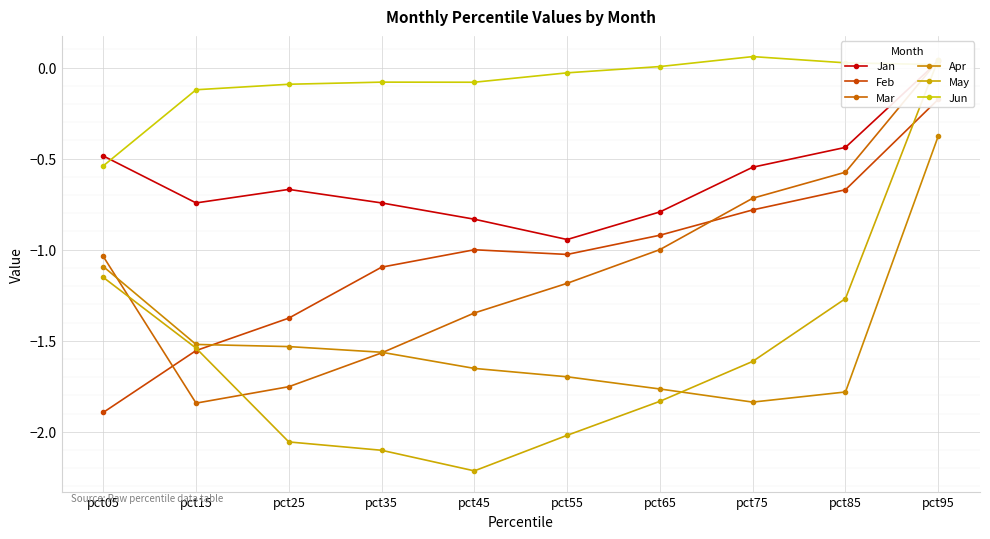

Count the number of data series in this chart.

6